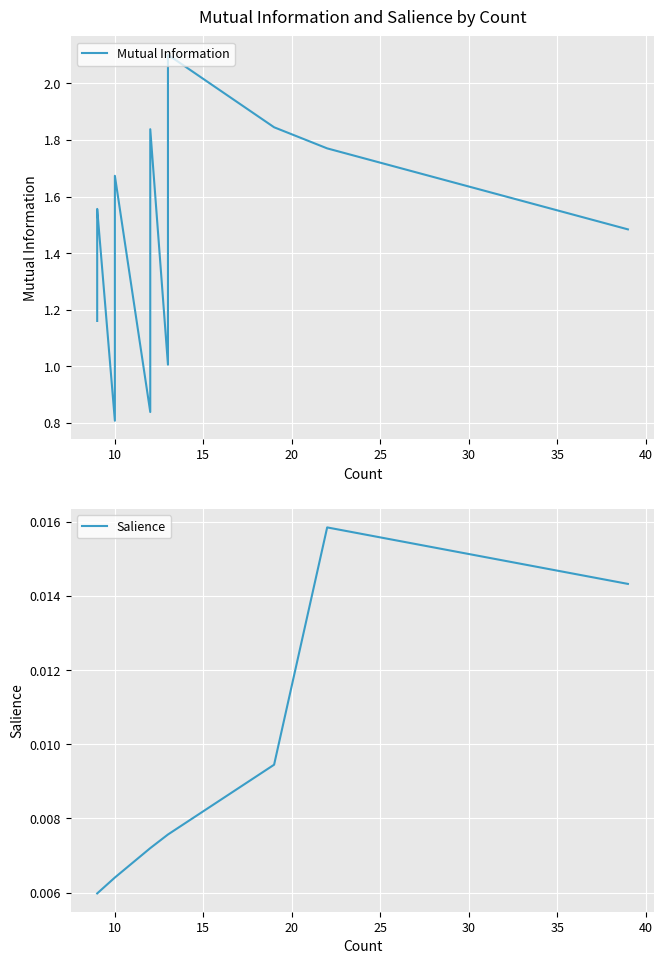

What is the average value of the Mutual Information series?

1.5